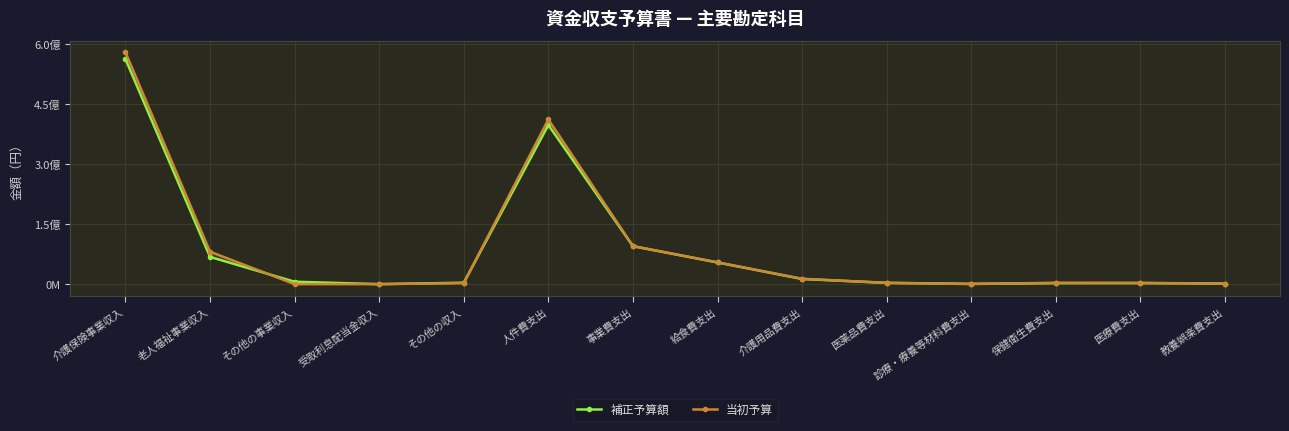

What is the difference between the maximum and minimum values in the 当初予算 series?

579120000